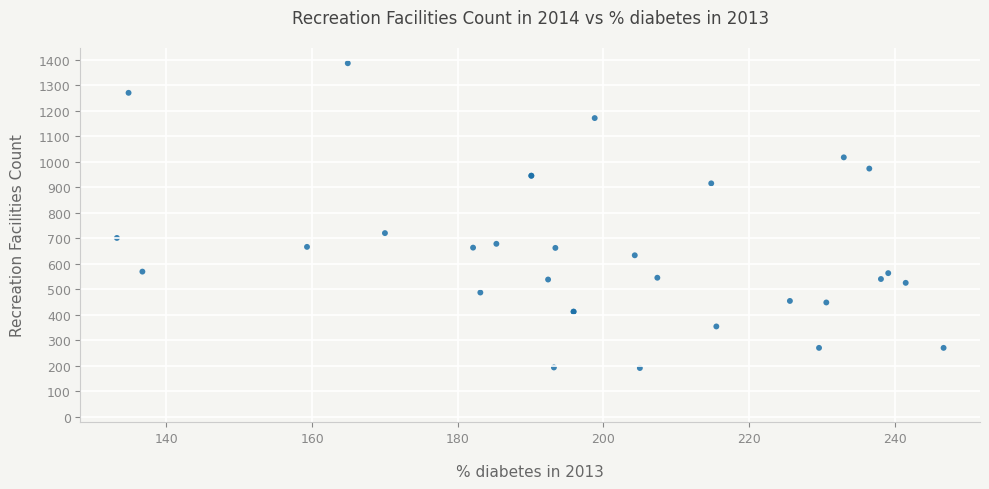

What Y value in the scatter plot is closest to 788?

720.0